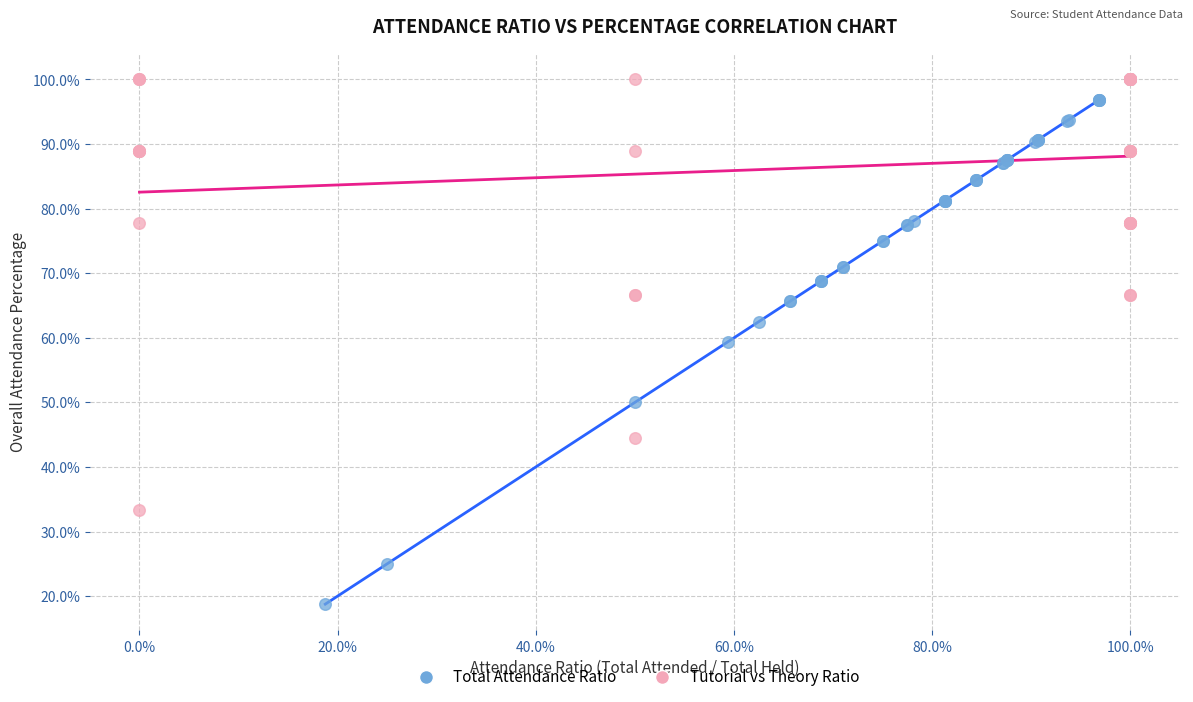

Which series contains the highest Y value?

Tutorial vs Theory Ratio